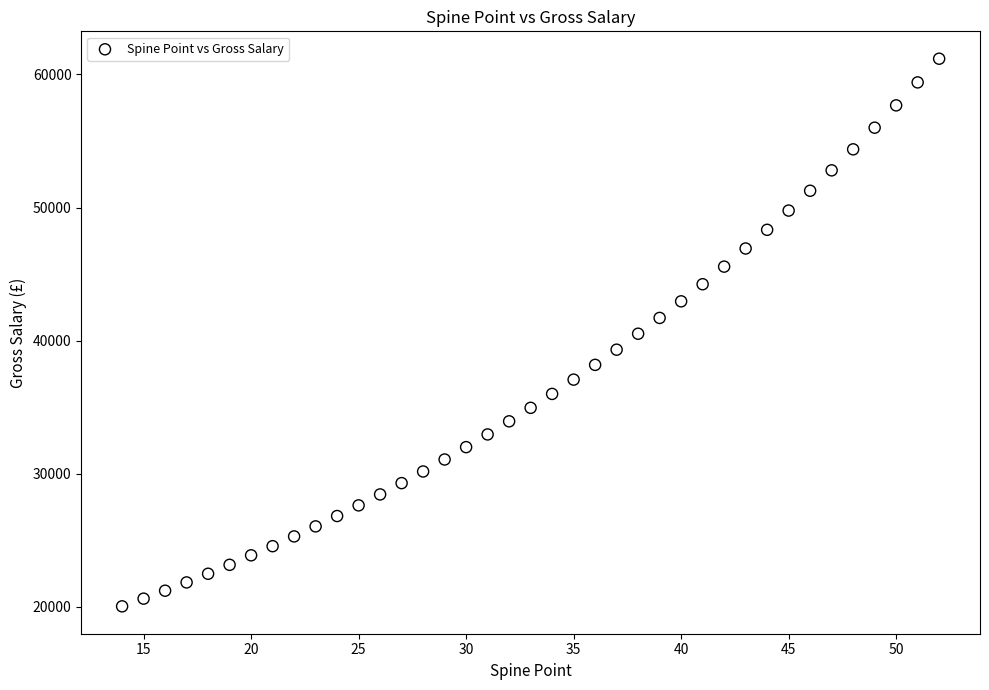

What is the range of X values (max minus min)?

38